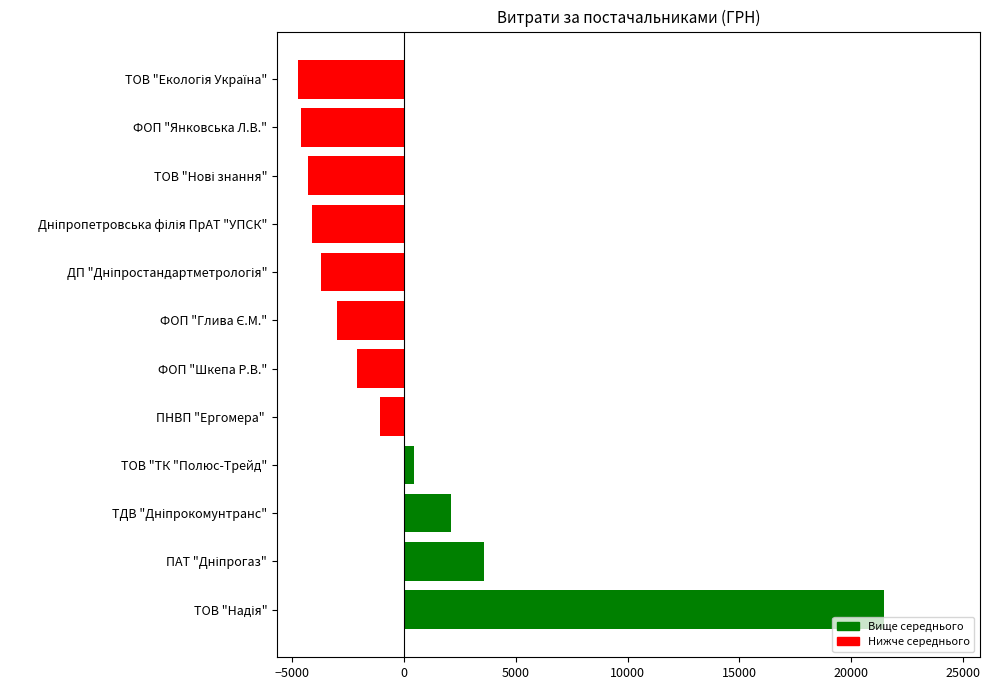

How many series are shown in this chart?

1